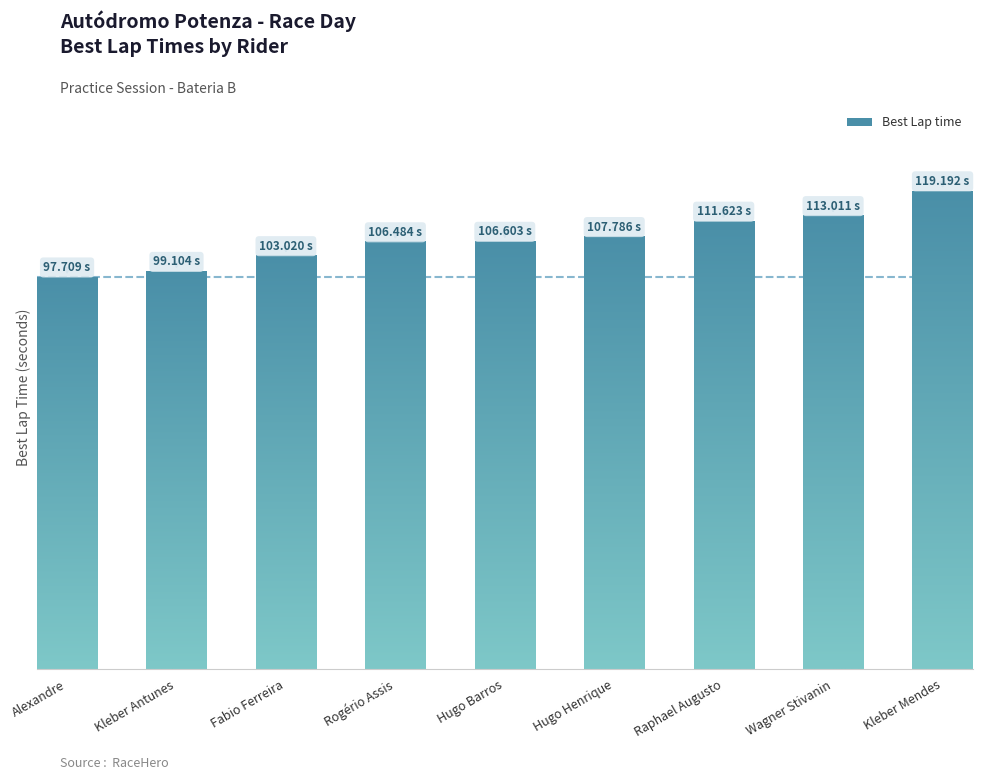

At which label is the value closest to 108?

Hugo Henrique